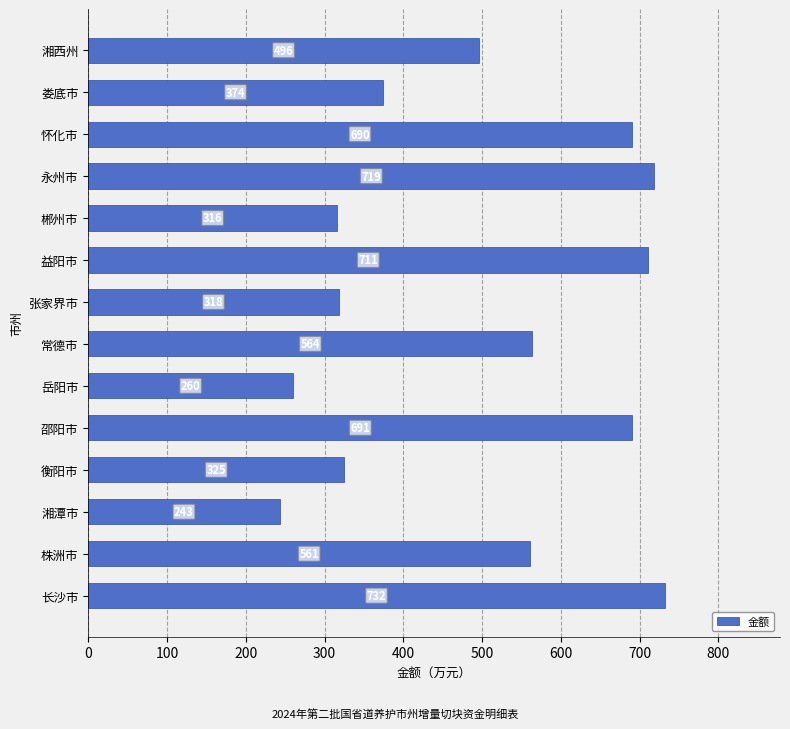

At which label is the value closest to 487?

湘西州